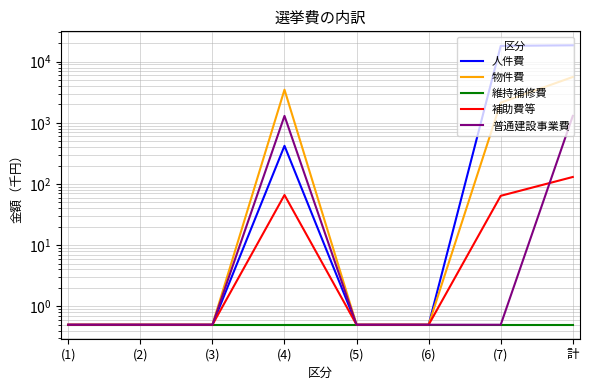

Does the chart display data point markers on the line(s)?

No